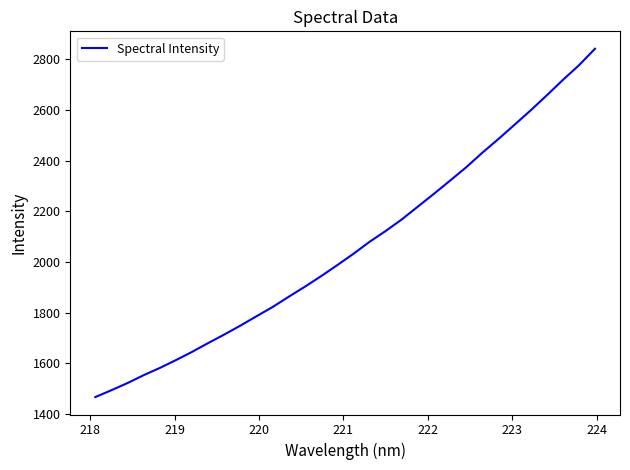

How many values are below 2032?

16